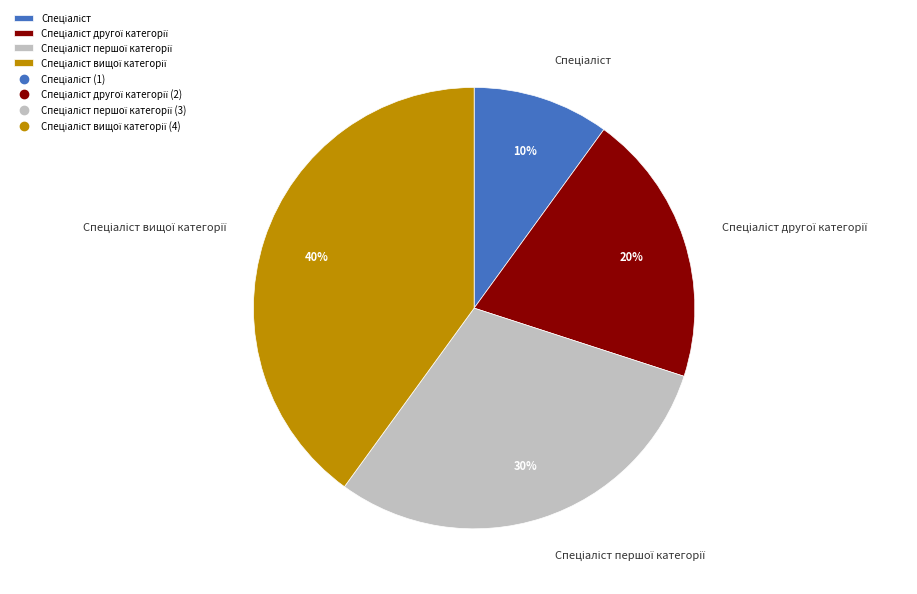

To the nearest percent, what is the difference between the largest and smallest slice percentages?

30%